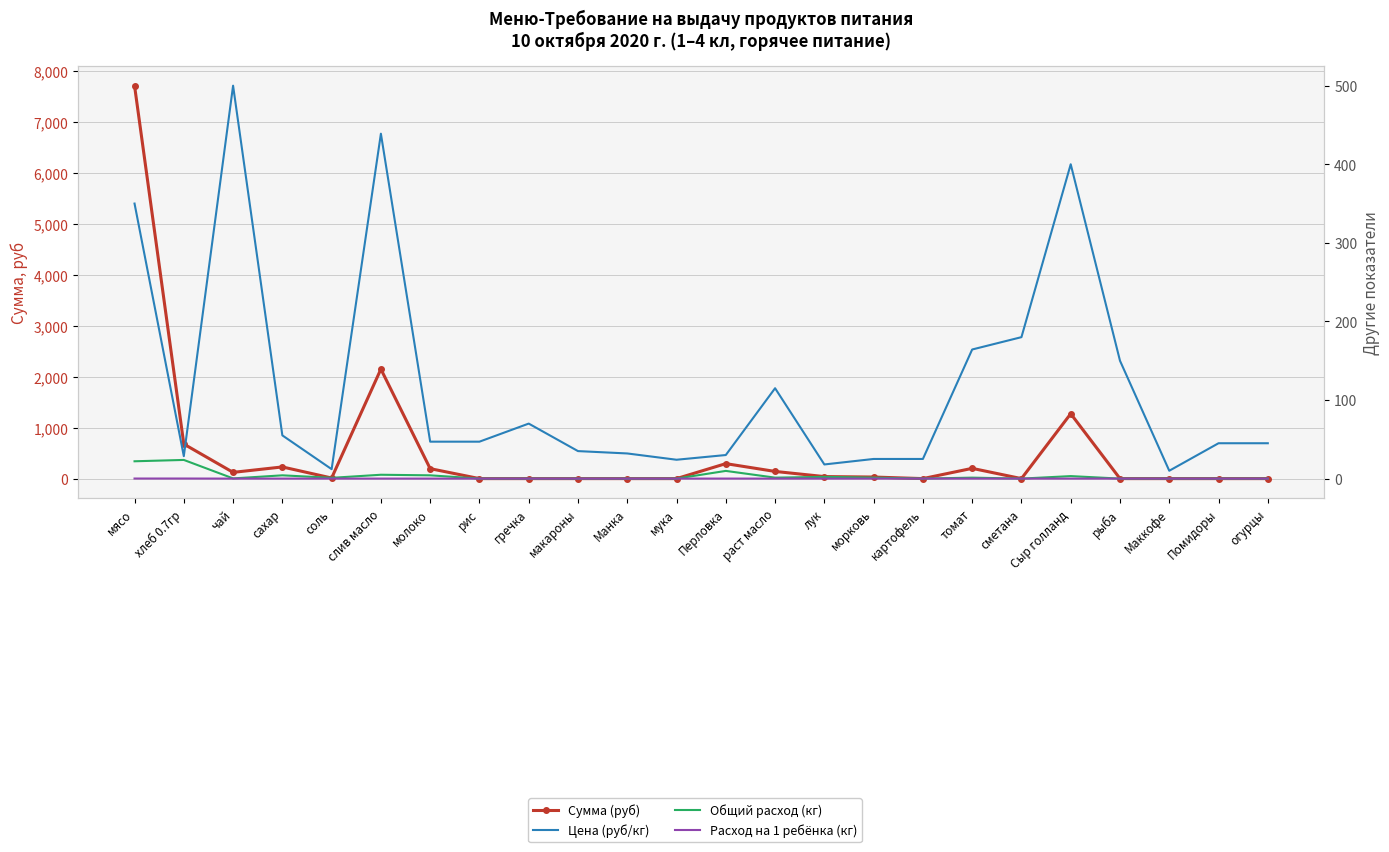

What is the difference between the Цена (руб/кг) values at томат and лук?

146.3